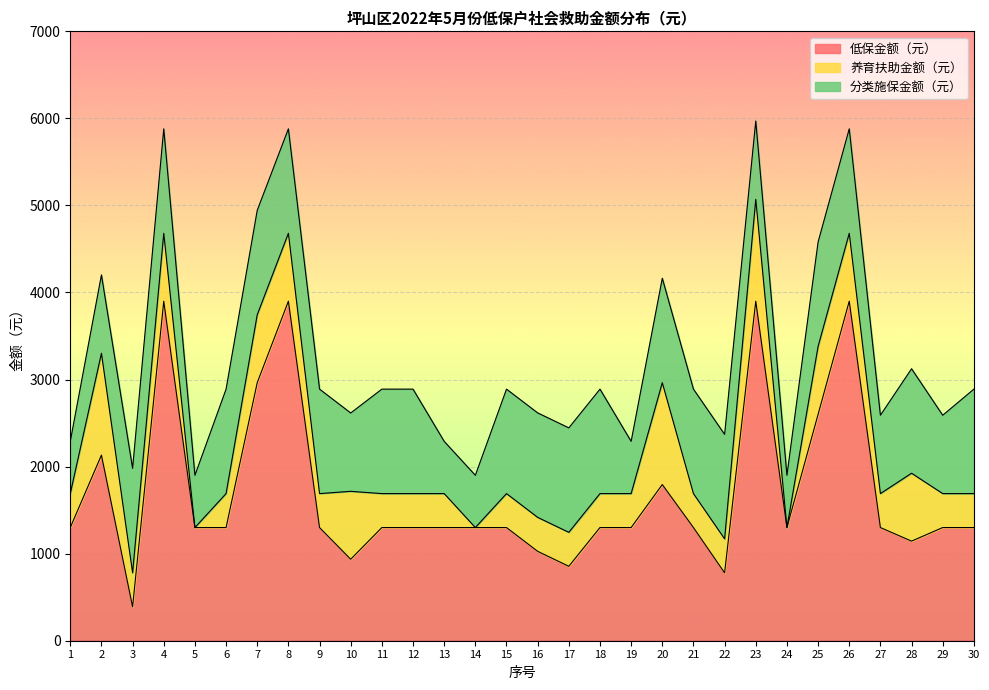

What is the difference between the second highest and minimum values in the 养育扶助金额（元） series?

1170